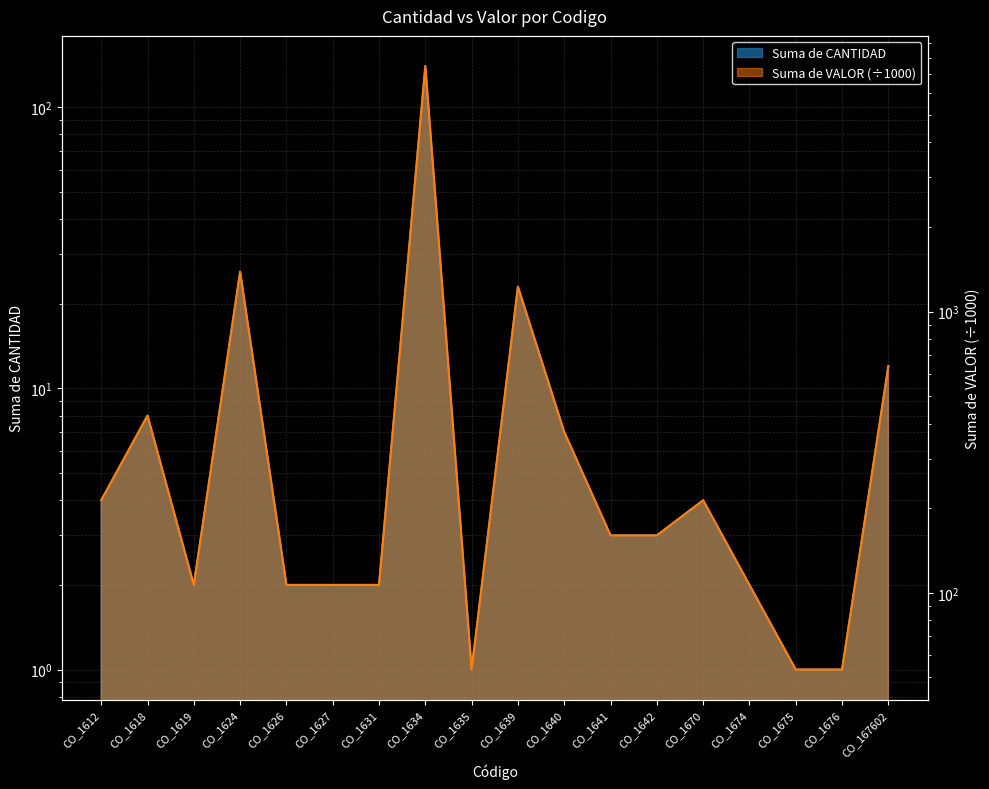

Which series has the widest spread of values?

Suma de VALOR